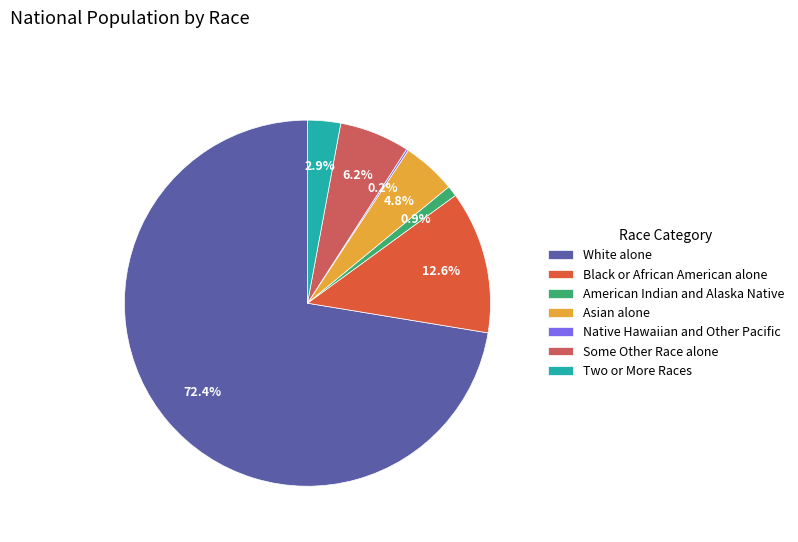

To the nearest percent, what percentage of the pie is White alone?

72%